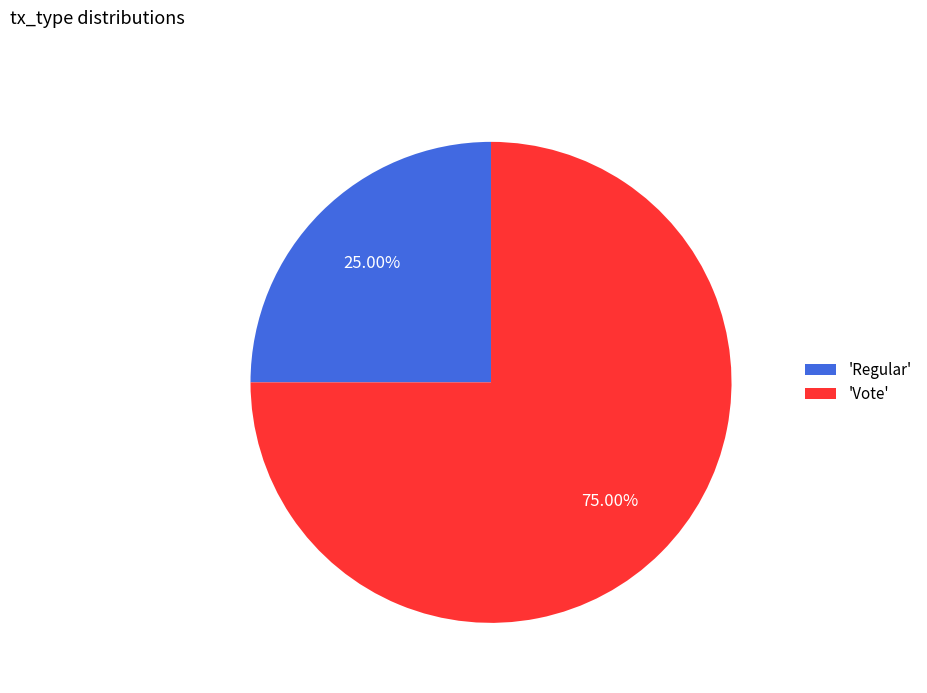

Which has a higher value, 'Regular' or 'Vote'?

'Vote'